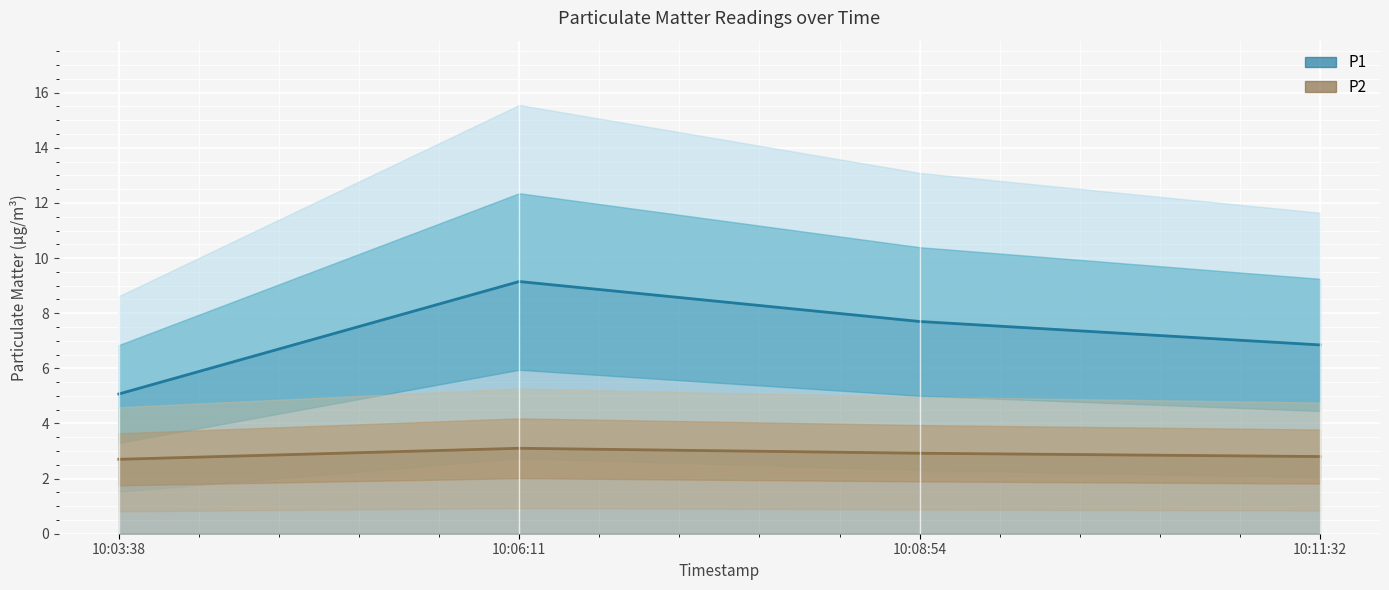

Does the chart display data point markers on the line(s)?

No